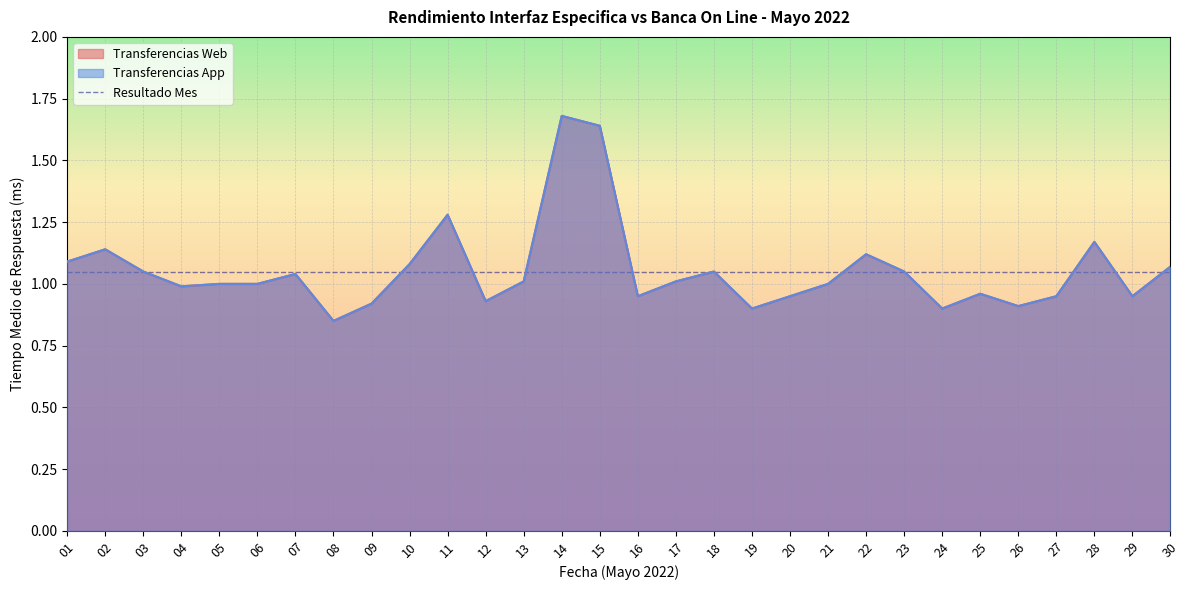

Reading right to left, transcribe all the data shown in this chart.

Transferencias Web: 1.1	0.9	1.2	0.9	0.9	1.0	0.9	1.1	1.1	1.0	0.9	0.9	1.1	1.0	0.9	1.6	1.7	1.0	0.9	1.3	1.1	0.9	0.8	1.0	1.0	1.0	1.0	1.1	1.1	1.1
Transferencias App: 1.1	0.9	1.2	0.9	0.9	1.0	0.9	1.1	1.1	1.0	0.9	0.9	1.1	1.0	0.9	1.6	1.7	1.0	0.9	1.3	1.1	0.9	0.8	1.0	1.0	1.0	1.0	1.1	1.1	1.1